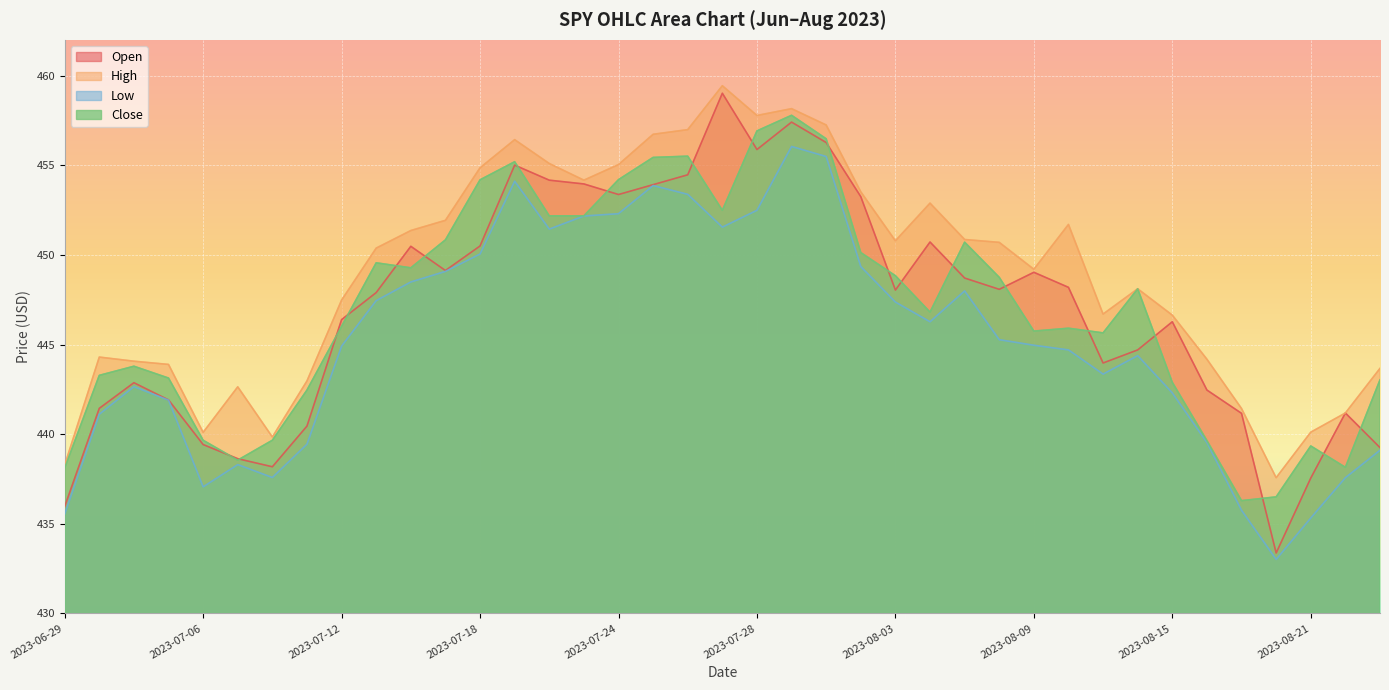

What is the approximate value of Open at 2023-08-08?

448.1